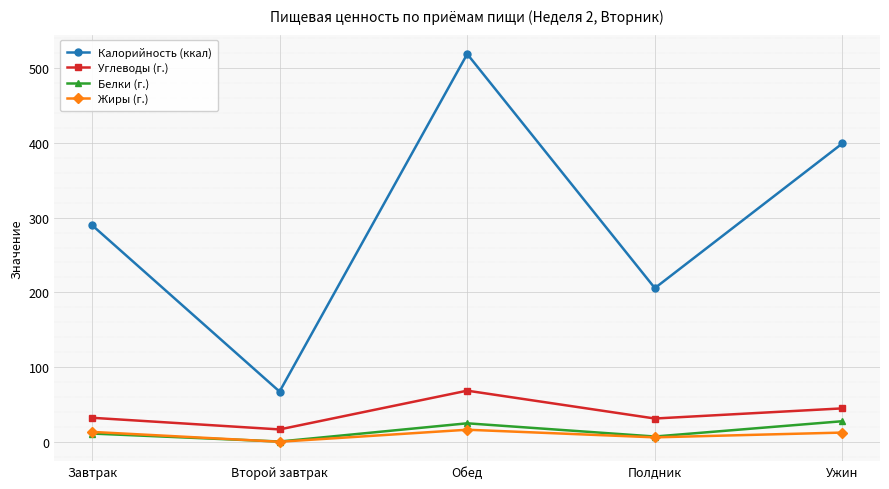

How many values in the Углеводы (г.) series exceed 32?

3